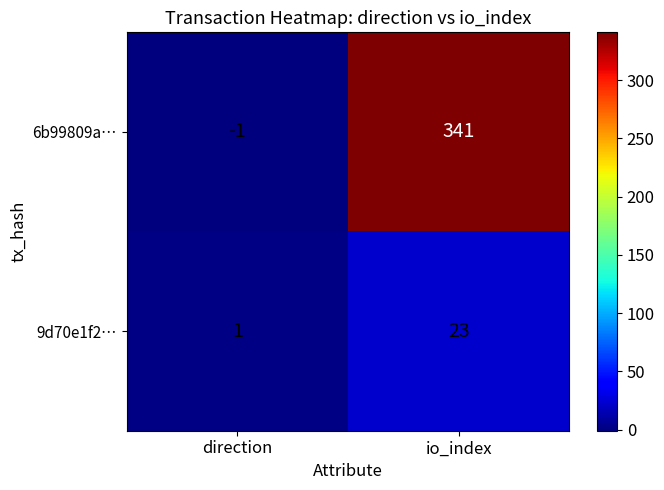

What is the average value of the 6b99809a… series?

170